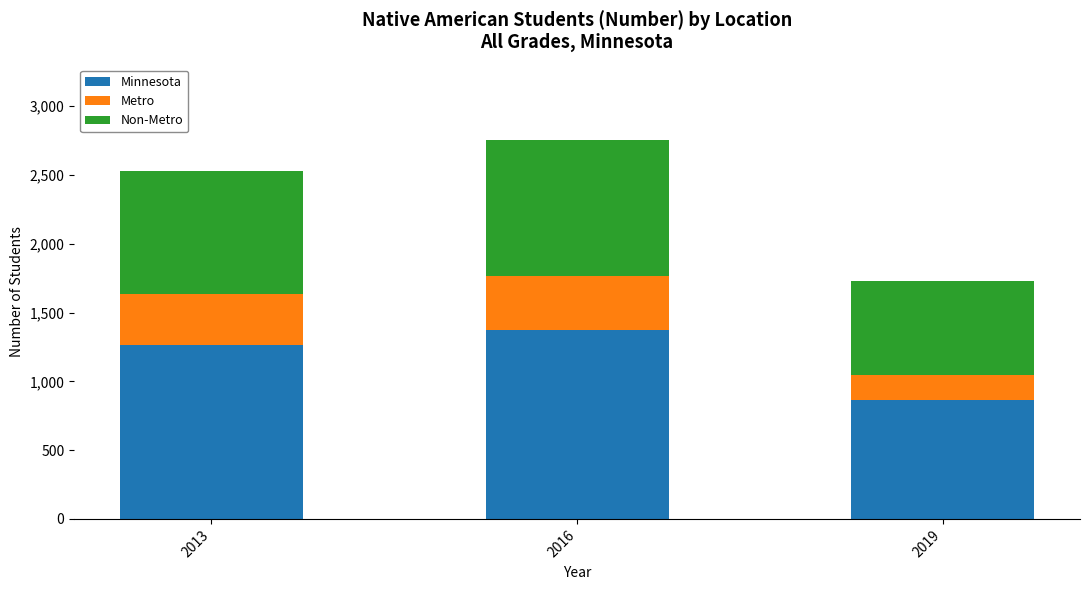

At which label does Minnesota reach its peak?

2016